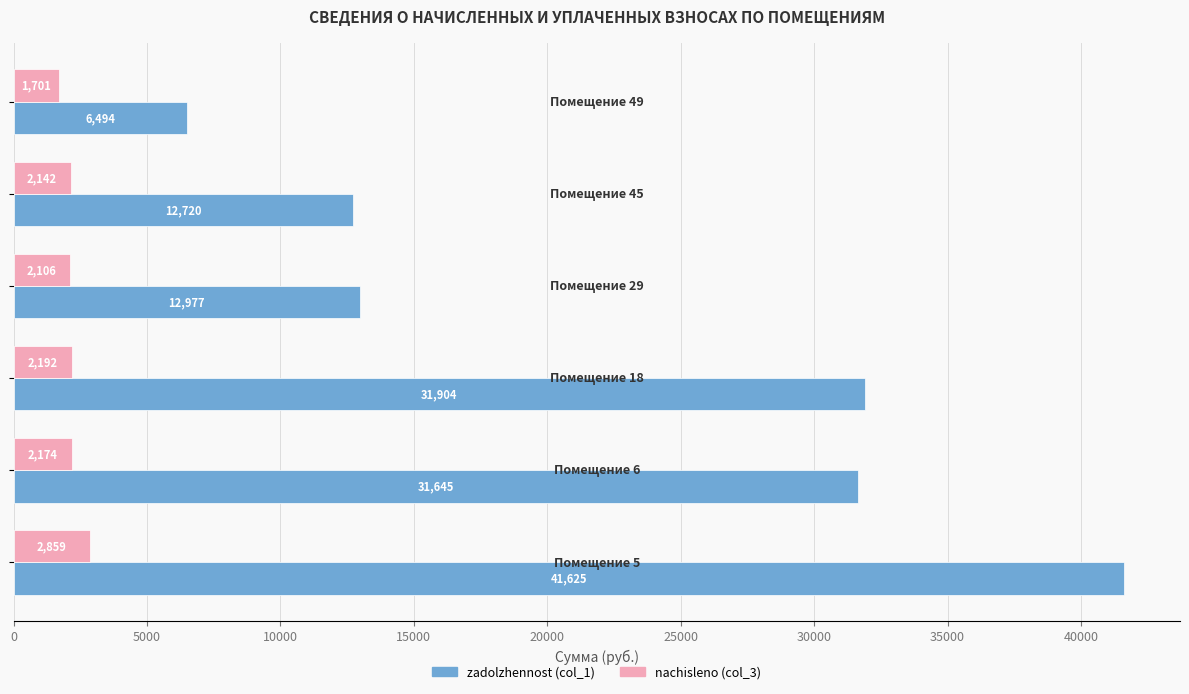

Which series has the largest total across all categories?

zadolzhennost (col_1)